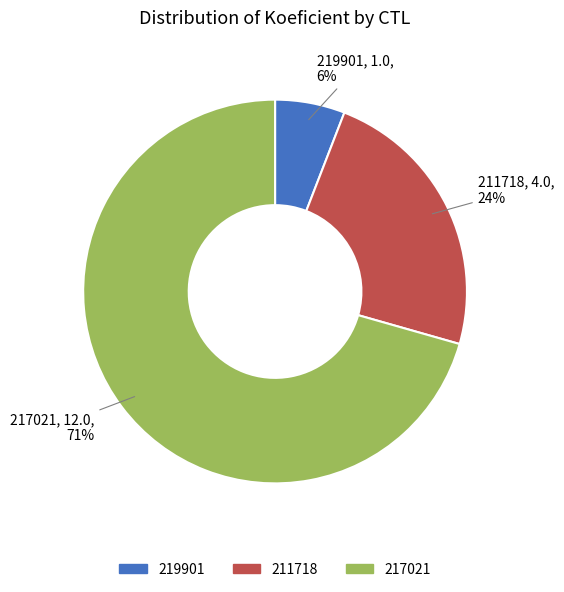

To the nearest percent, what portion does 211718 represent?

24%